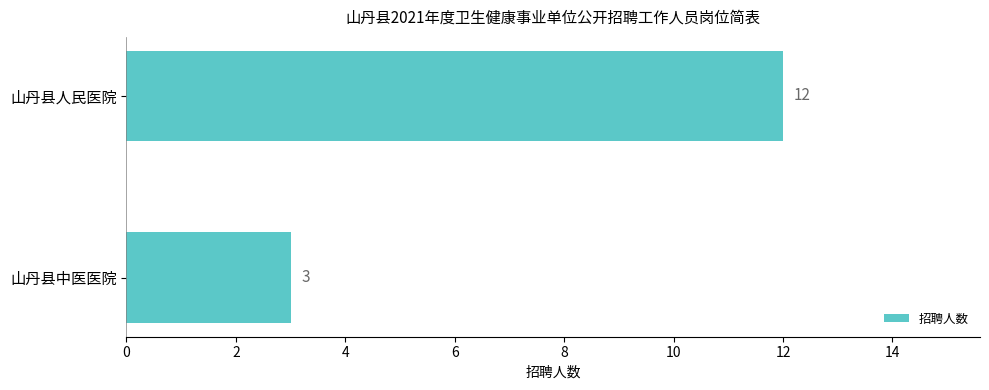

Reading top to bottom, list all the values displayed in this chart.

山丹县人民医院=12	山丹县中医医院=3